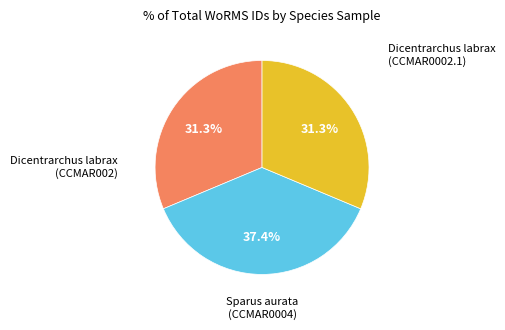

The Dicentrarchus labrax (CCMAR0002.1) slice represents 31% of the pie. True or false?

True